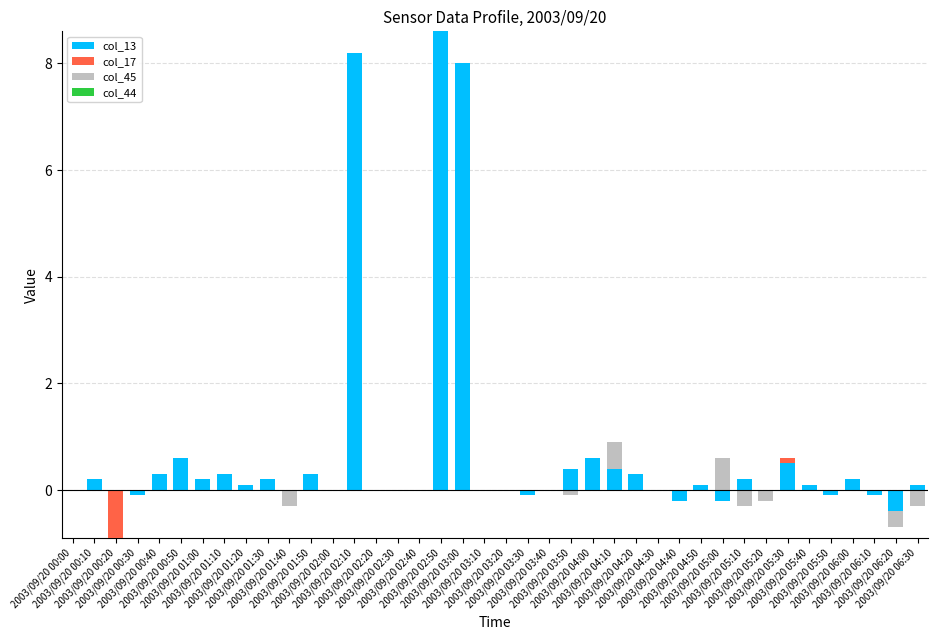

Rank the series at 2003/09/20 04:10 from lowest to highest value.

col_17, col_44, col_13, col_45